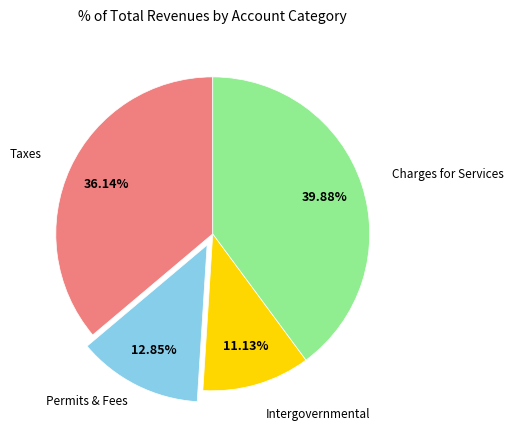

Does any single category account for the majority?

No